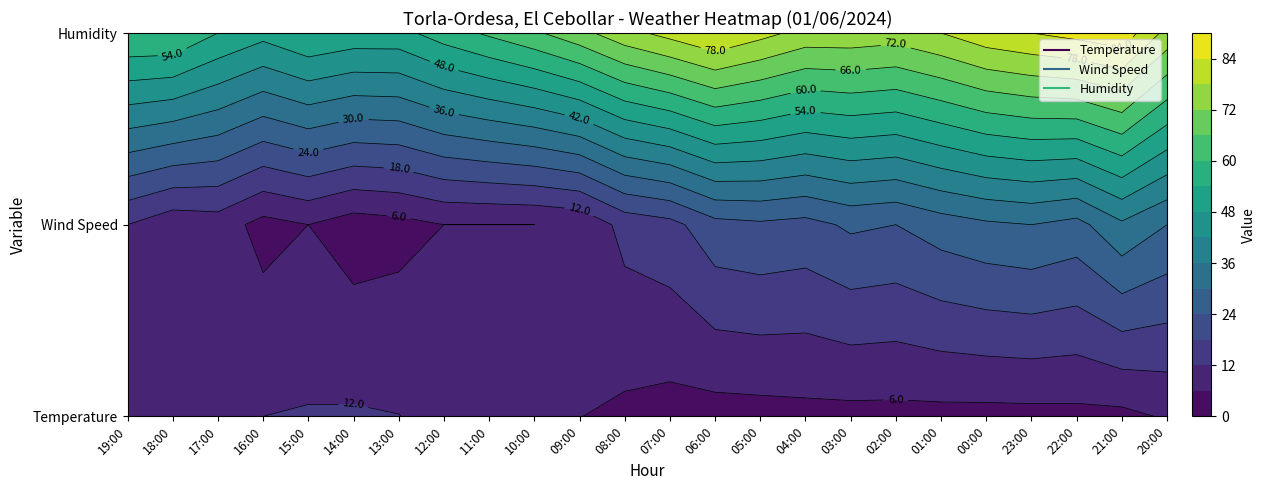

What is the difference between the second highest and minimum values in the Temperature series?

8.7